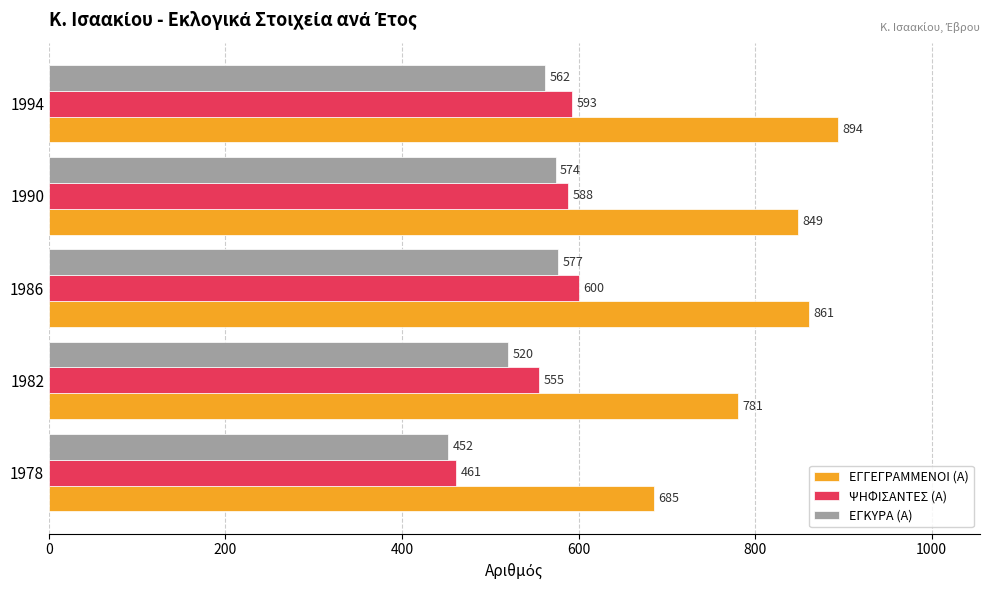

Read the ΕΓΚΥΡΑ (Α) value at 1990, to the nearest 50.

550